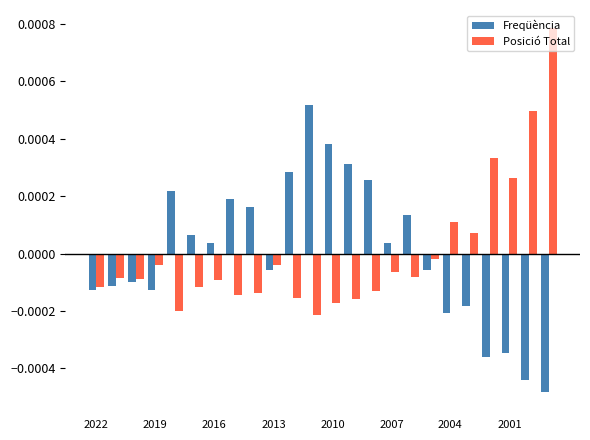

List the series in order of their peak value, highest first.

Posició Total, Freqüència